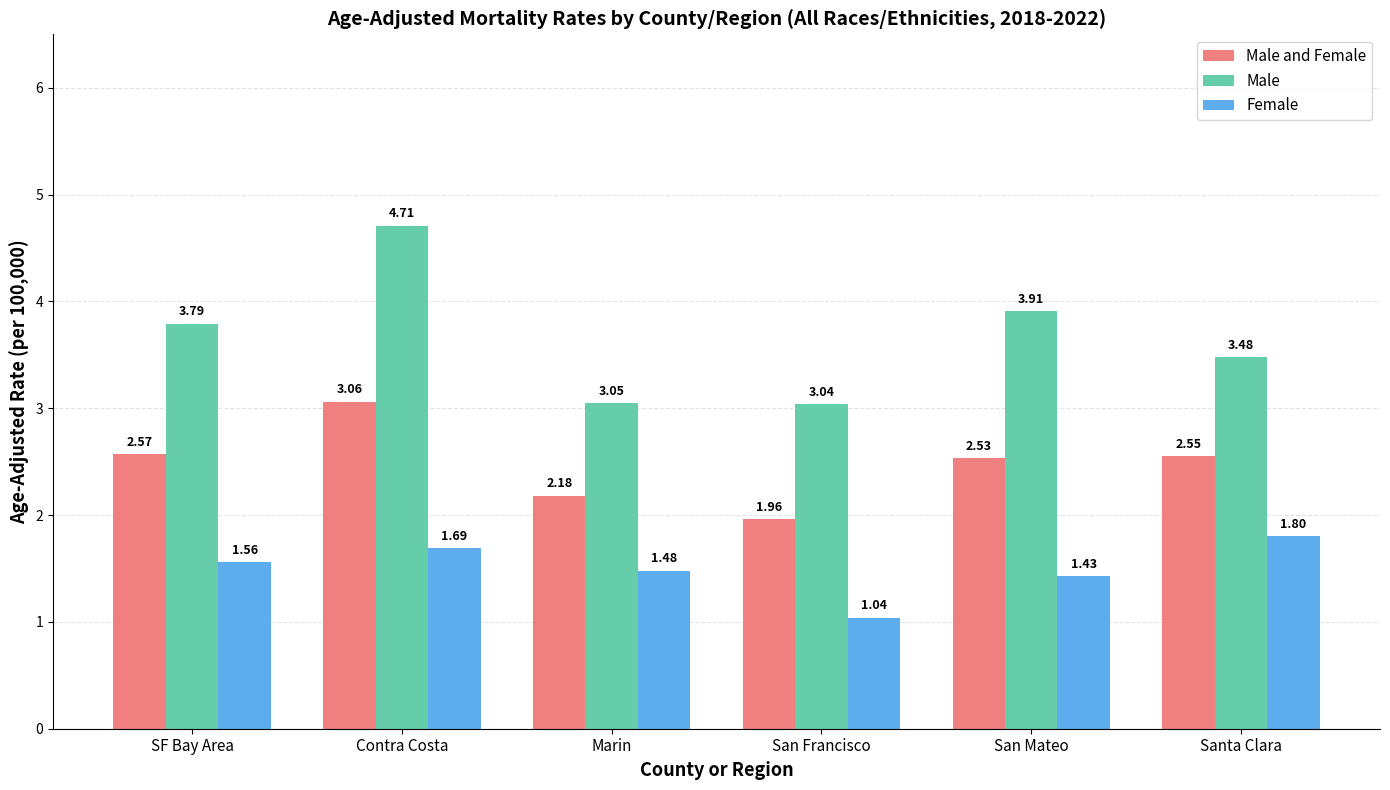

True or false: Male and Female has a value of 1.6 at SF Bay Area.

False